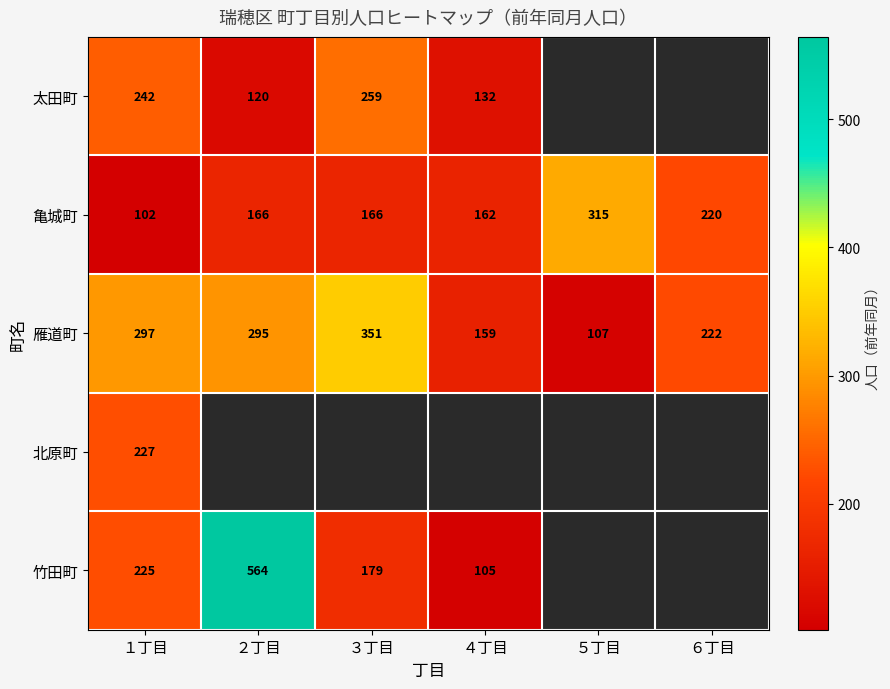

What is the difference between the highest and lowest values at ４丁目?

57.0